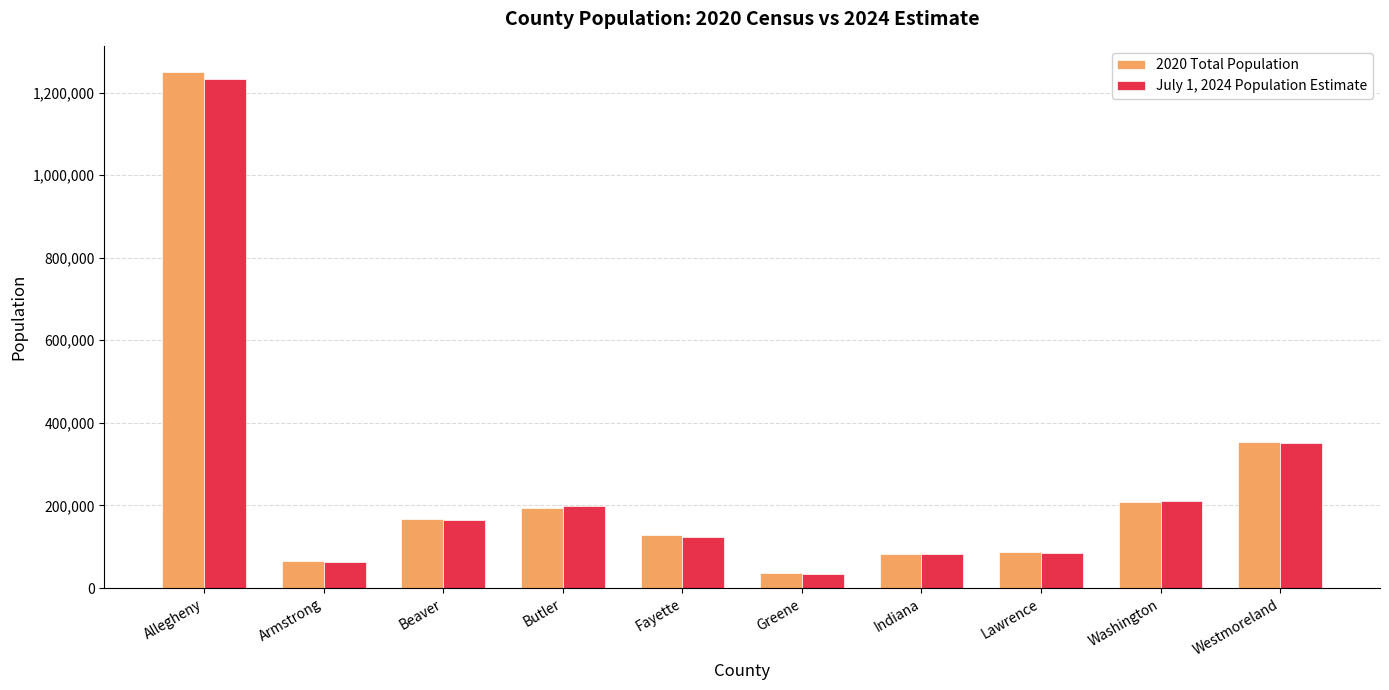

At Armstrong, list the series in order from largest to smallest.

2020 Total Population, July 1, 2024 Population Estimate